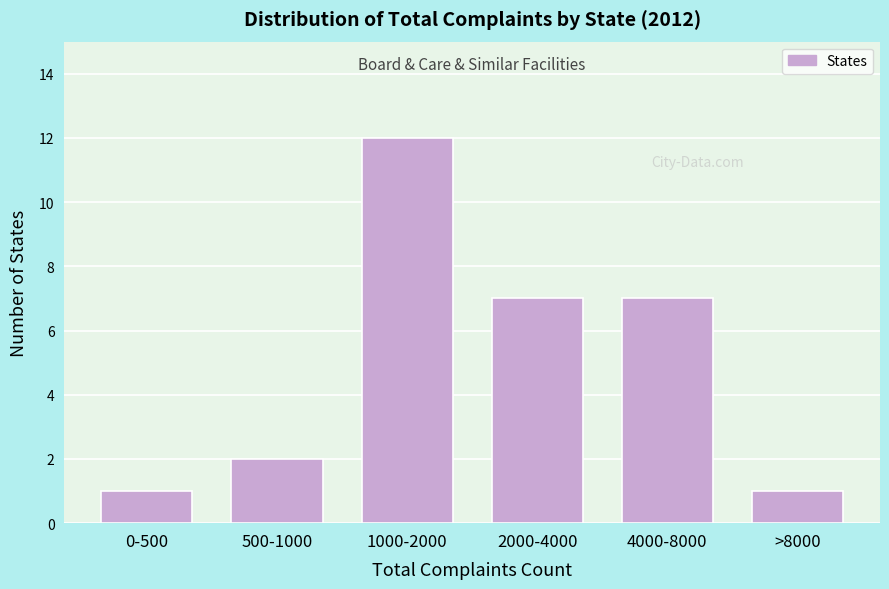

Reading left to right, extract all data points from this chart.

0-500=1	500-1000=2	1000-2000=12	2000-4000=7	4000-8000=7	>8000=1